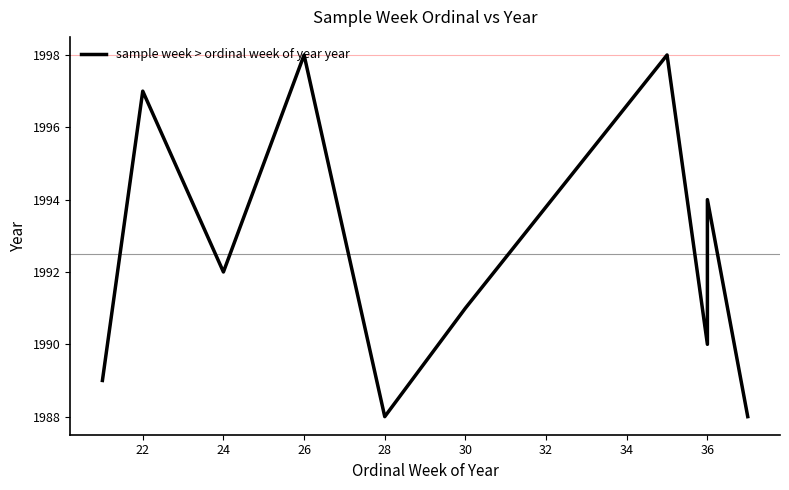

True or false: the data shows 1992 at 24.

True